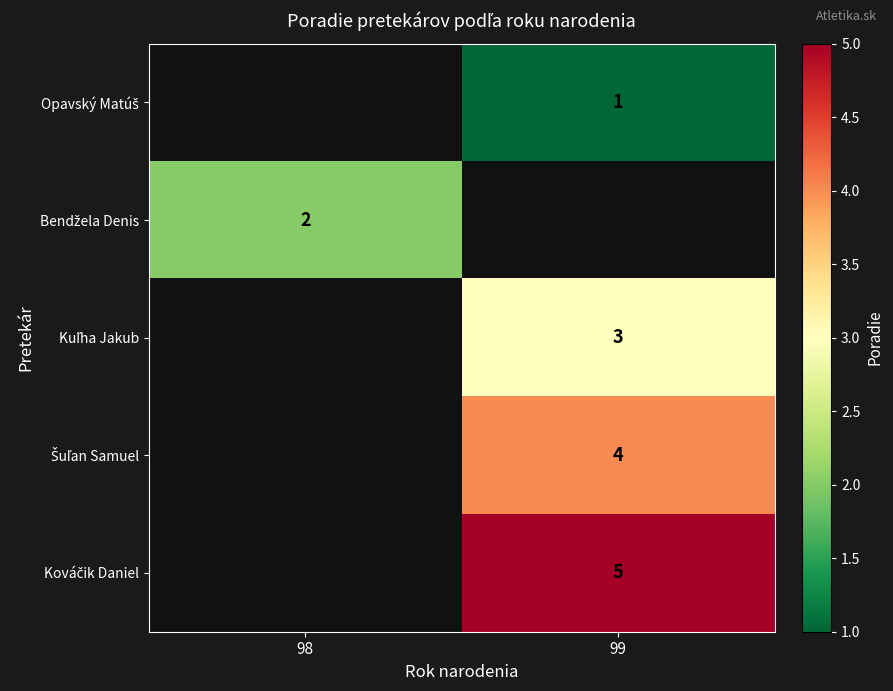

What is the difference between the highest and lowest values at 99?

4.0